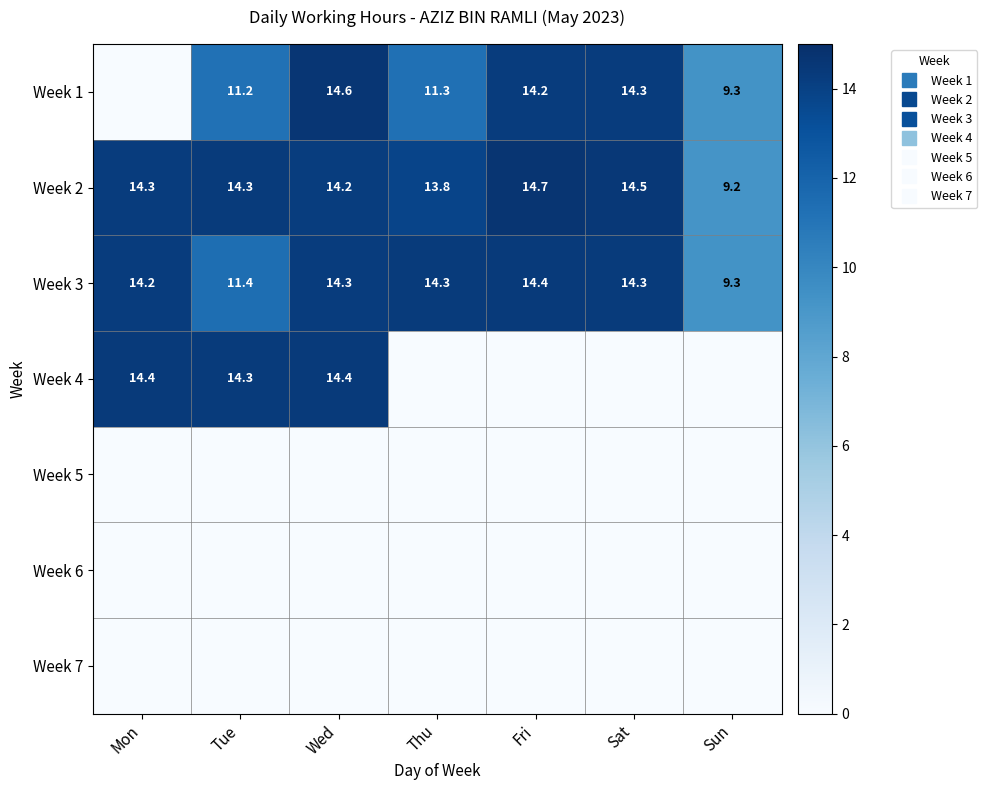

Which series has the largest range (max minus min)?

Week 1